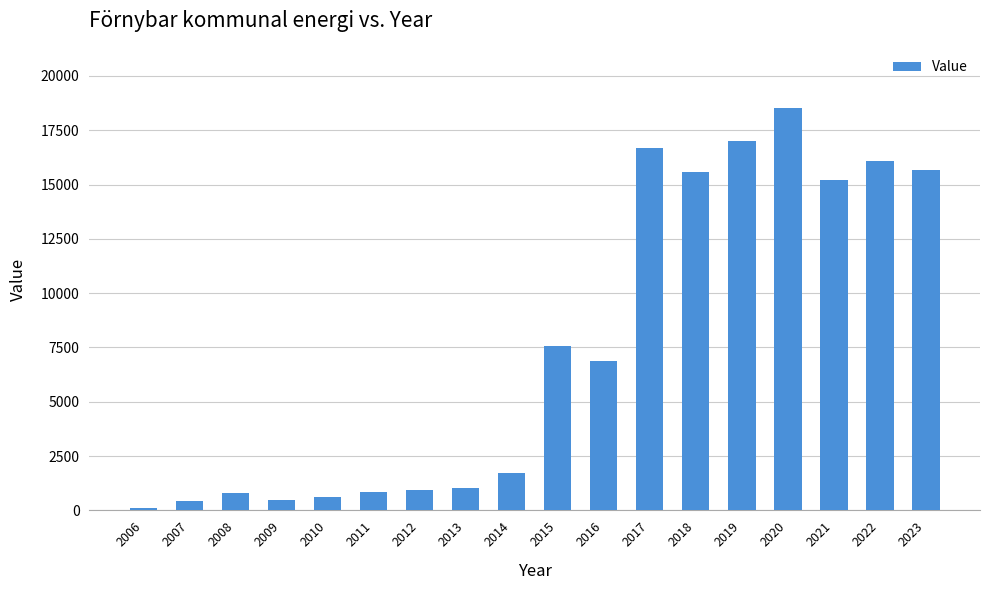

Count the number of data series in this chart.

1